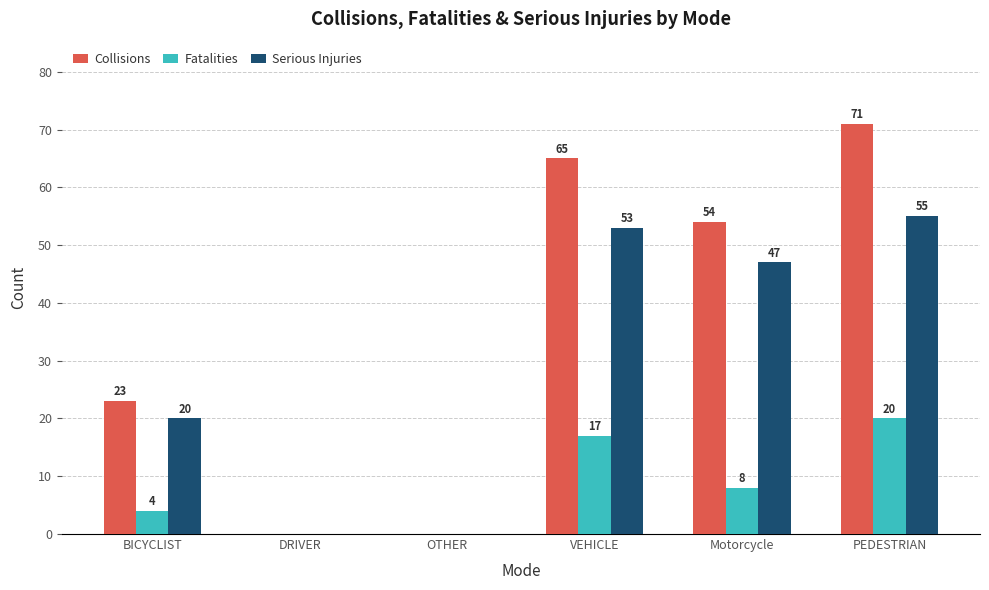

The value of Fatalities at PEDESTRIAN is 9. True or false?

False